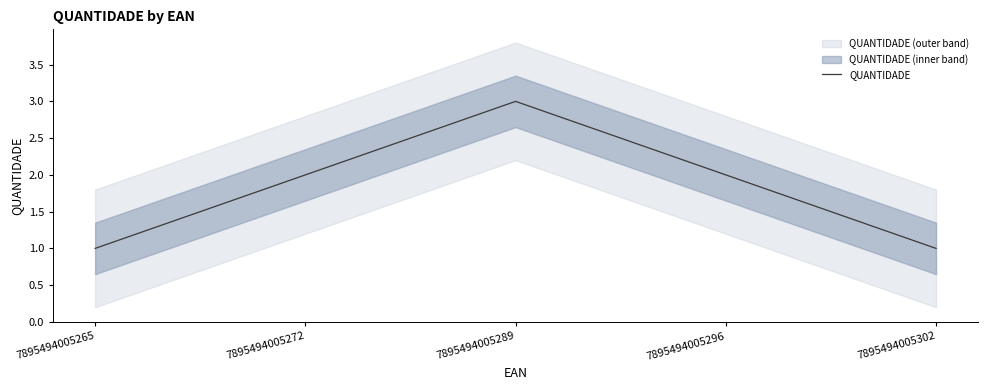

What is the average value?

2